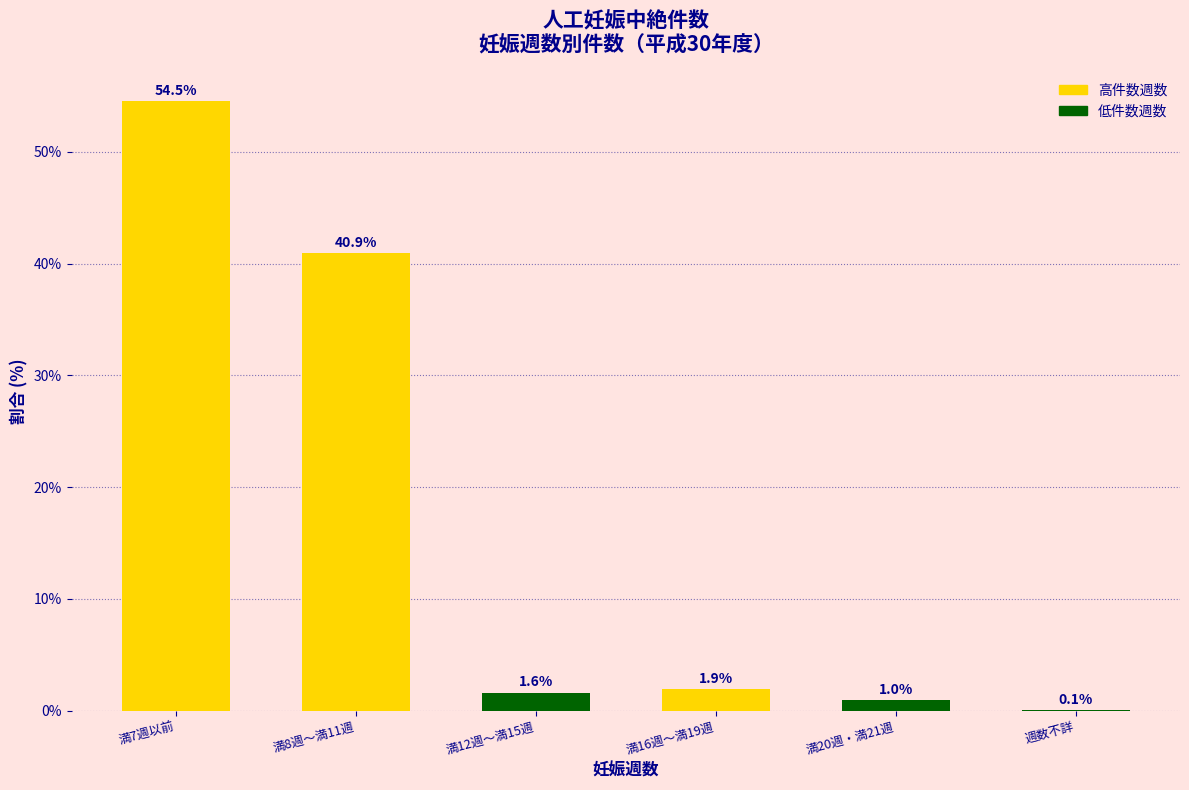

Reading left to right, what are all the values shown in this chart?

満7週以前=54.5	満8週～満11週=40.9	満12週～満15週=1.6	満16週～満19週=1.9	満20週・満21週=1.0	週数不詳=0.1